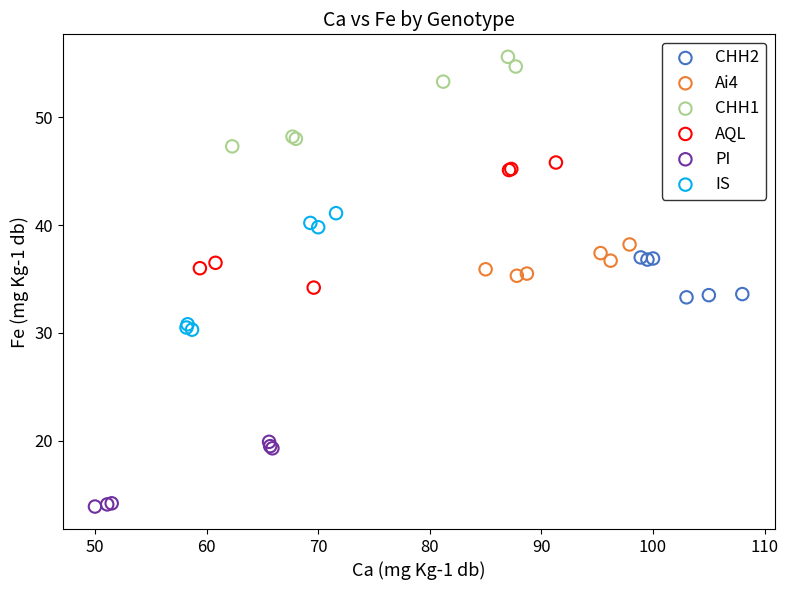

Which series contains the lowest Y value?

PI